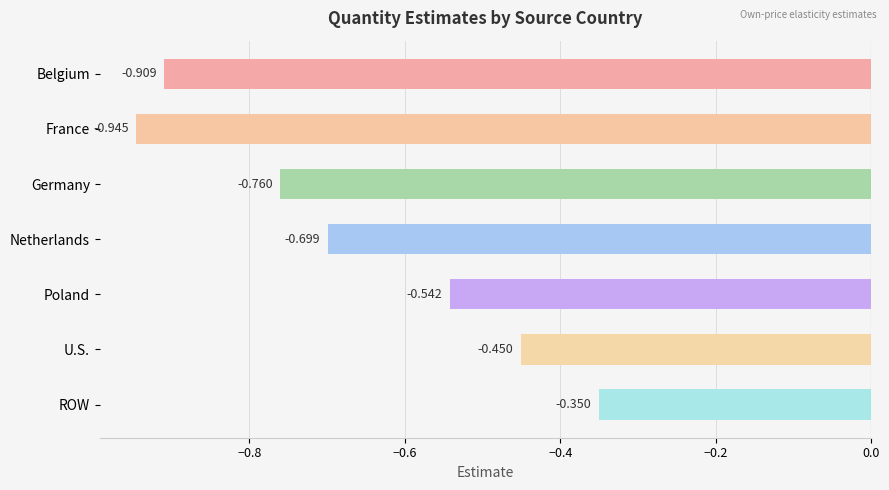

Which has a higher value, Germany or U.S.?

U.S.